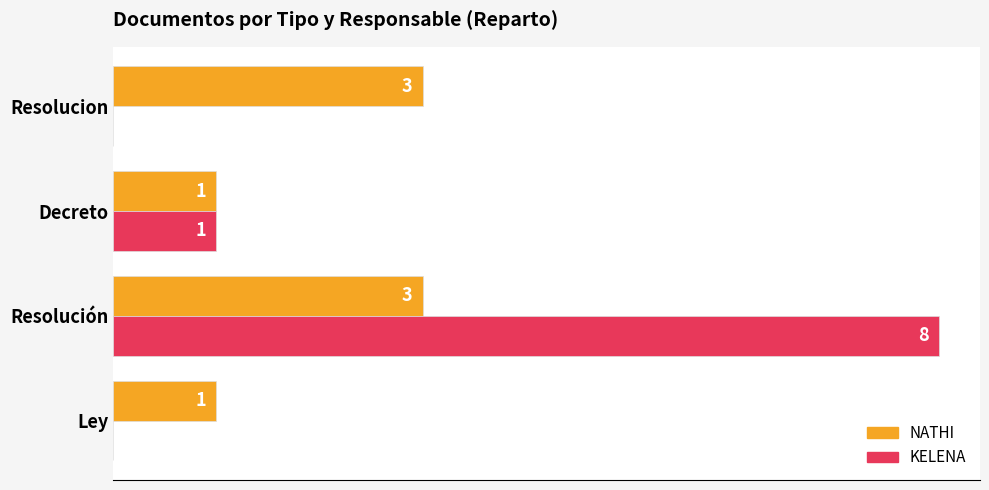

Which series has the largest total across all categories?

KELENA